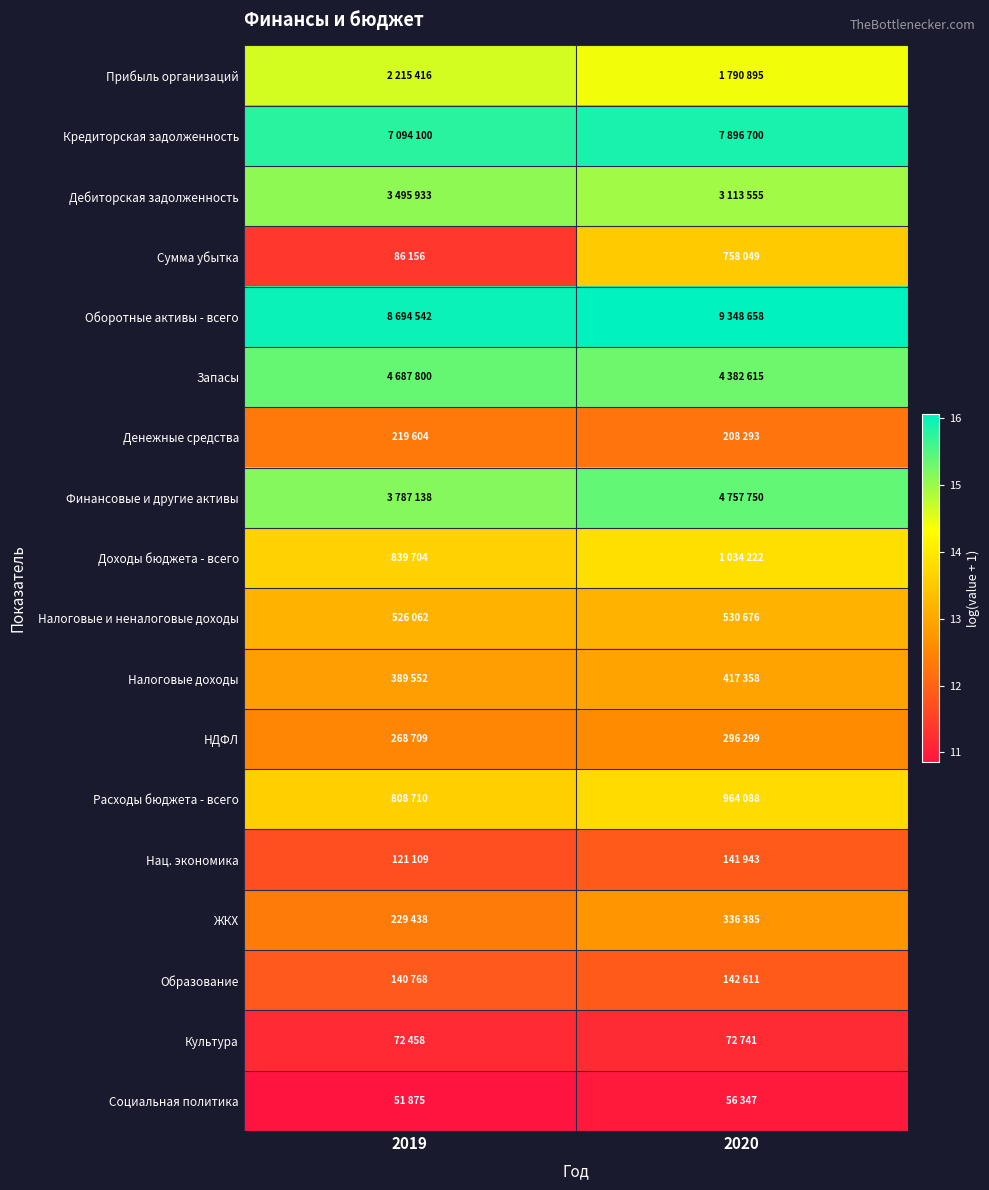

Which series has the largest range (max minus min)?

Сумма убытка